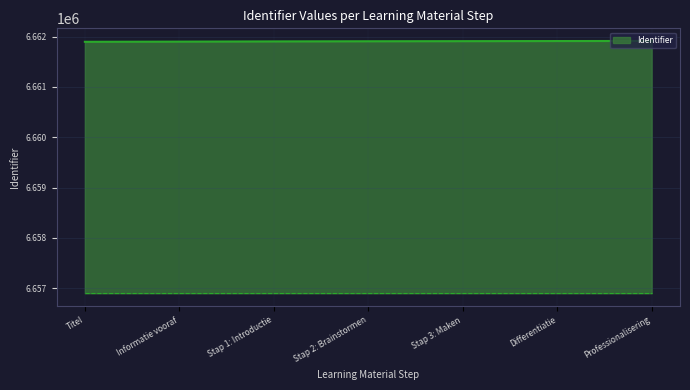

What is the change in value from Informatie vooraf to Stap 2: Brainstormen?

+7.4